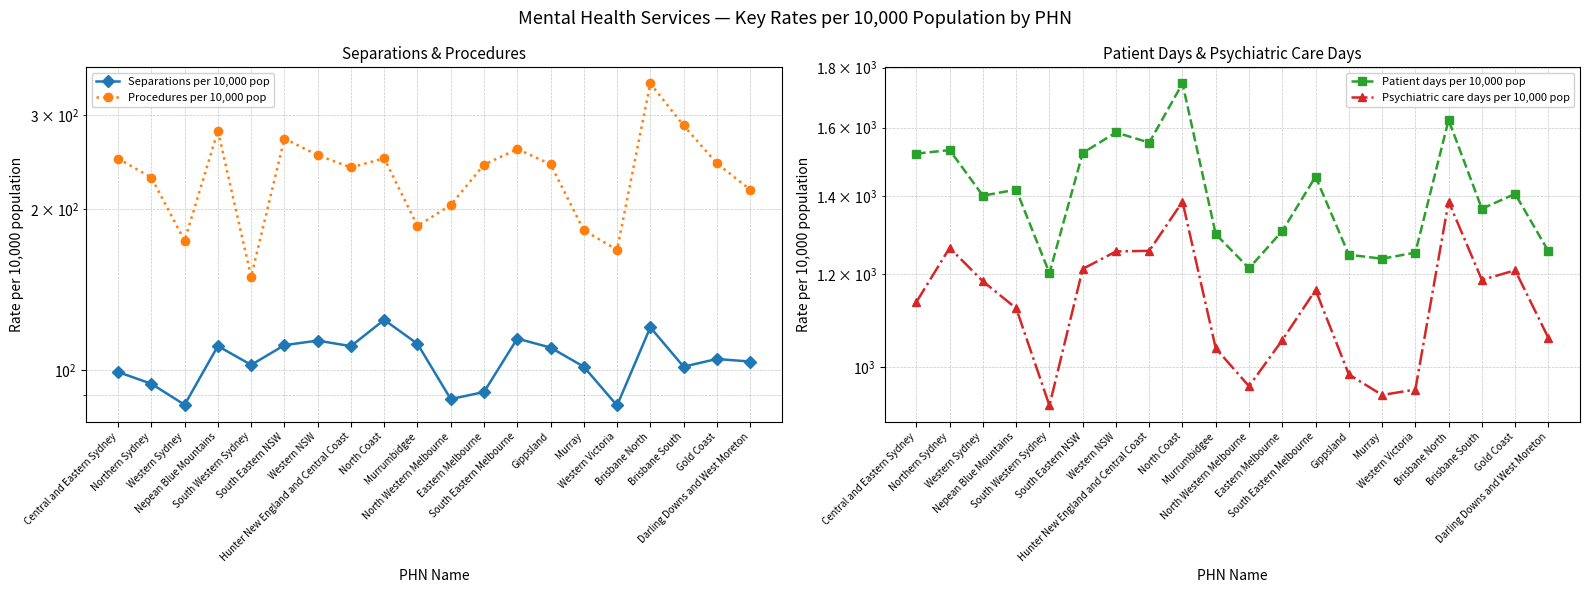

What value does the Patient days per 10,000 pop series have at Brisbane South?

1365.0